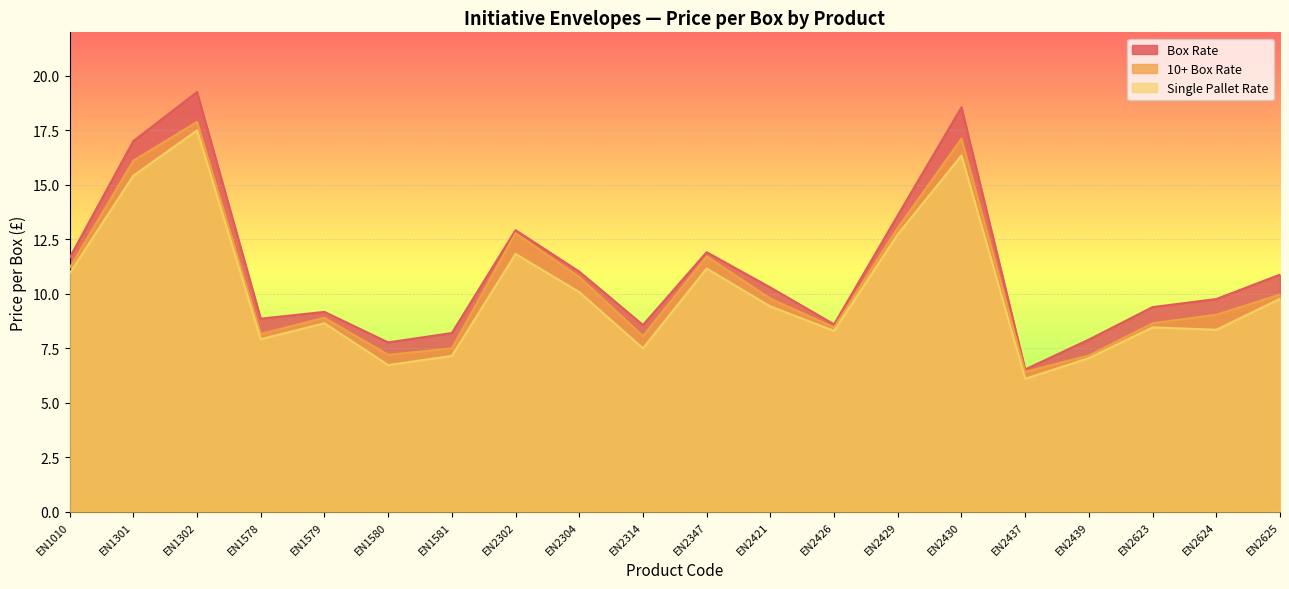

True or false: Single Pallet Rate and Box Rate intersect in this chart.

False